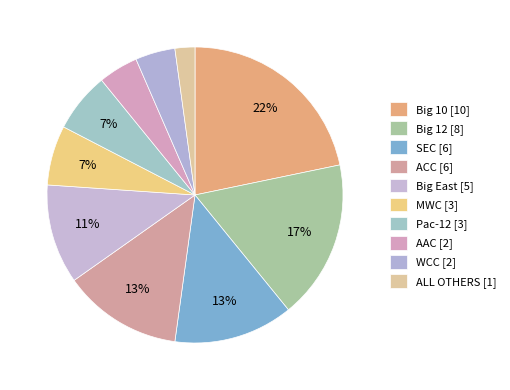

What percentage is the SEC slice, to the nearest percent?

13%